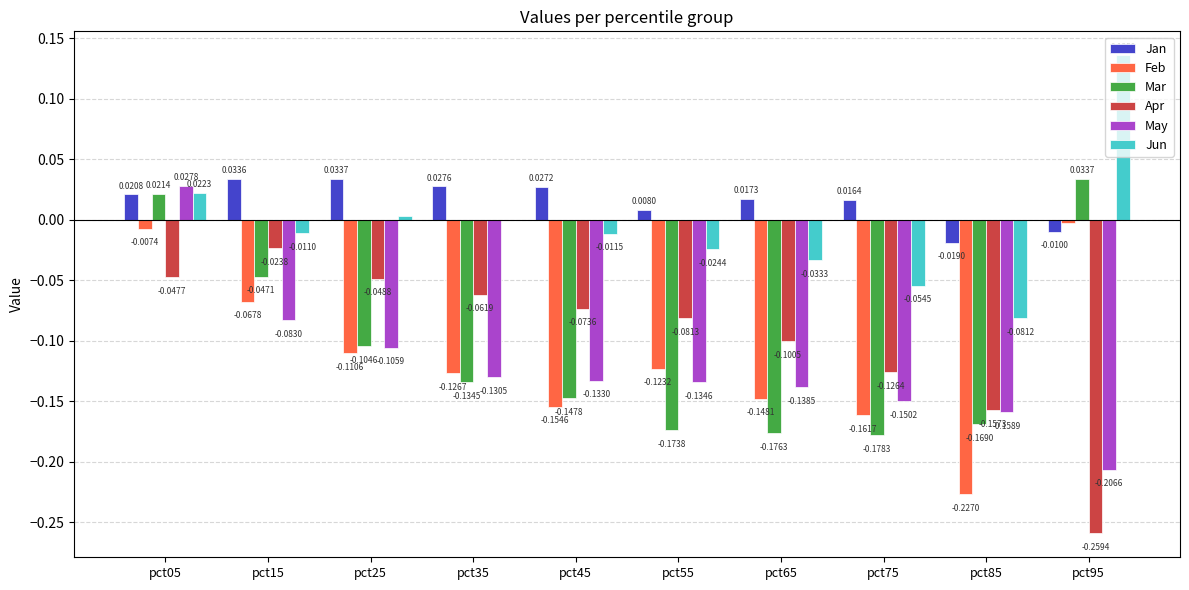

Is the value of Jun at pct45 greater than the value of May at pct05?

No